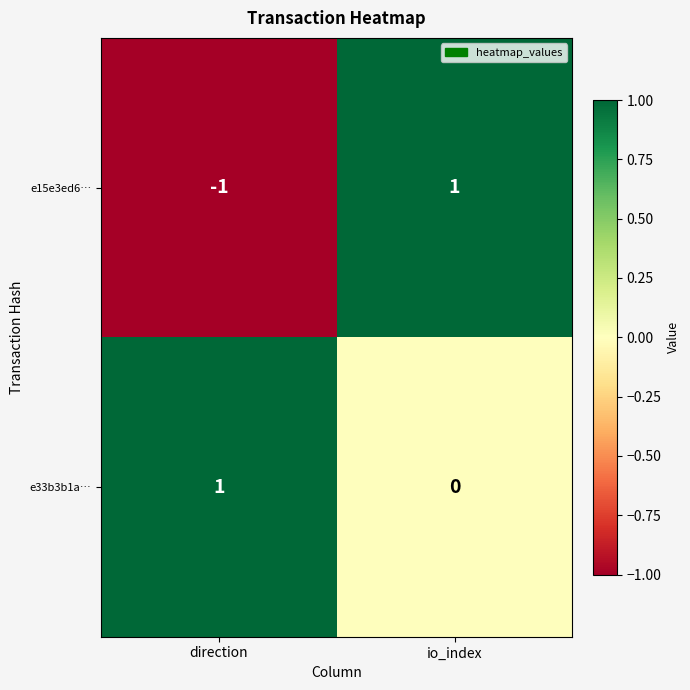

What is the maximum value shown in the chart?

1